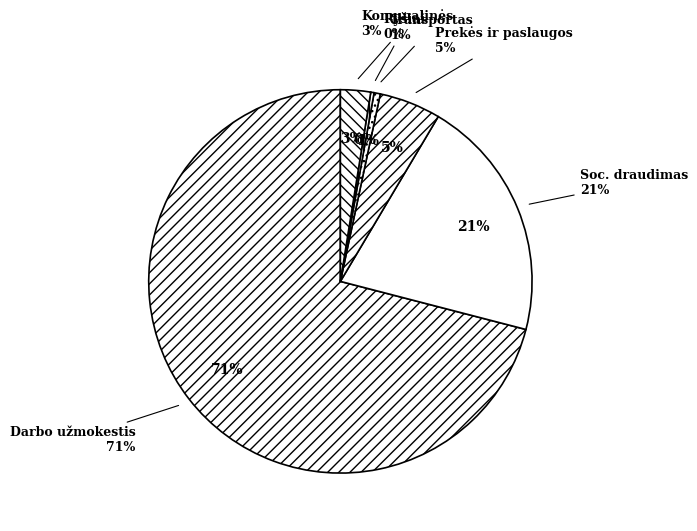

Count the number of slices in the pie.

6